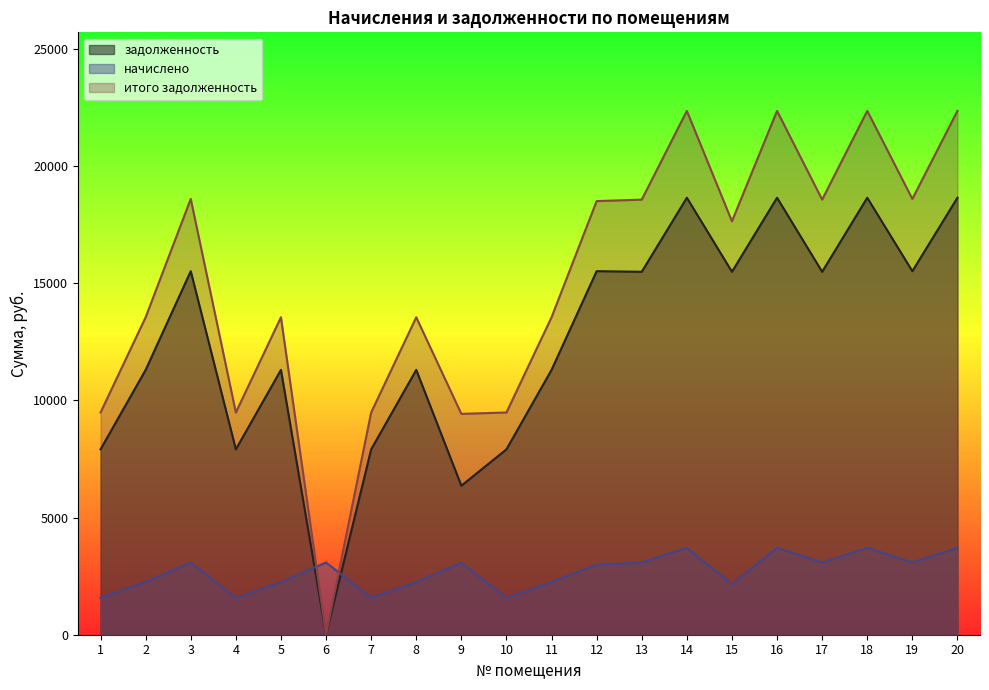

What is the average value of the задолженность series?

12537.6